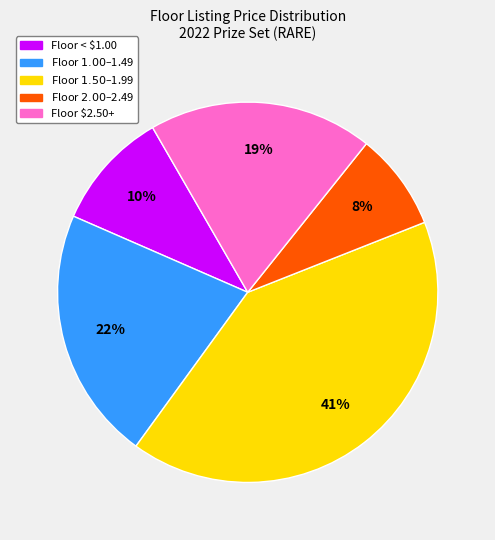

Does any single category account for the majority?

No